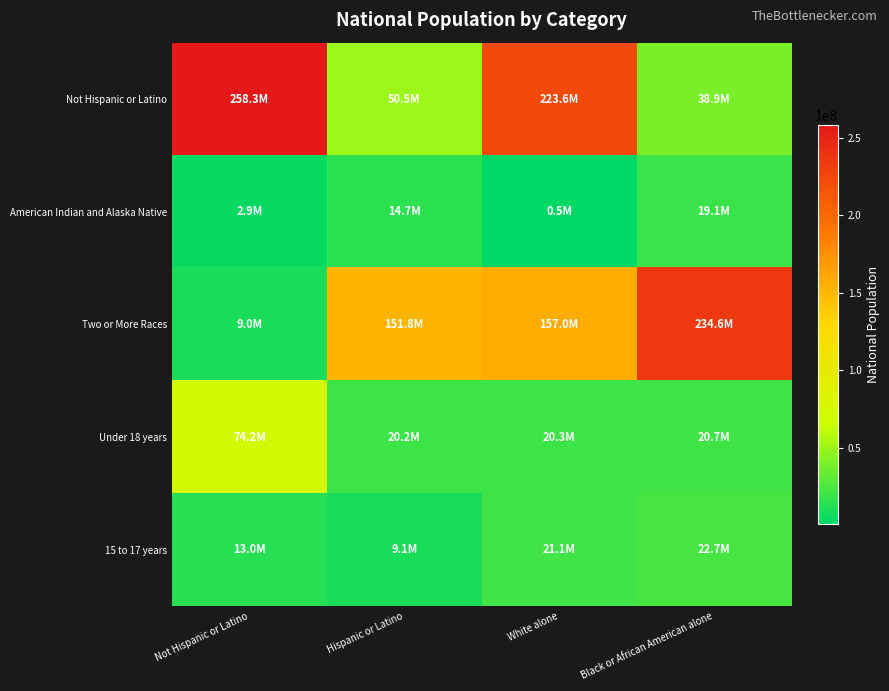

How many categories are shown in the chart?

4